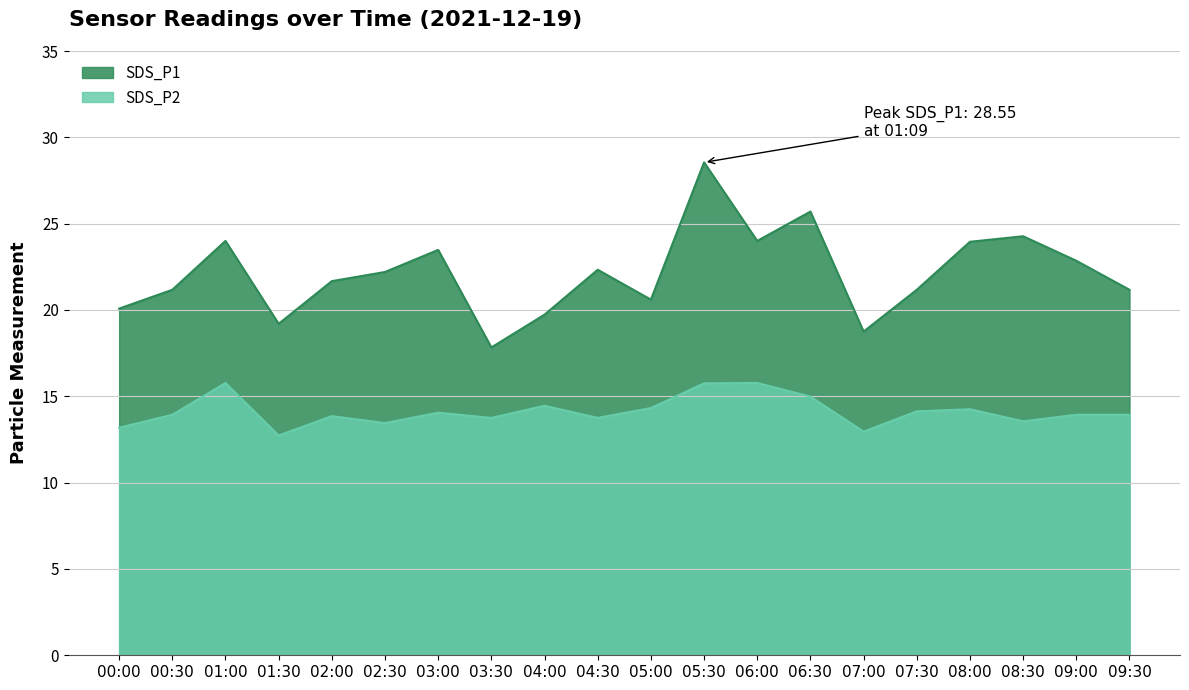

True or false: SDS_P1 and SDS_P2 cross at least once.

False